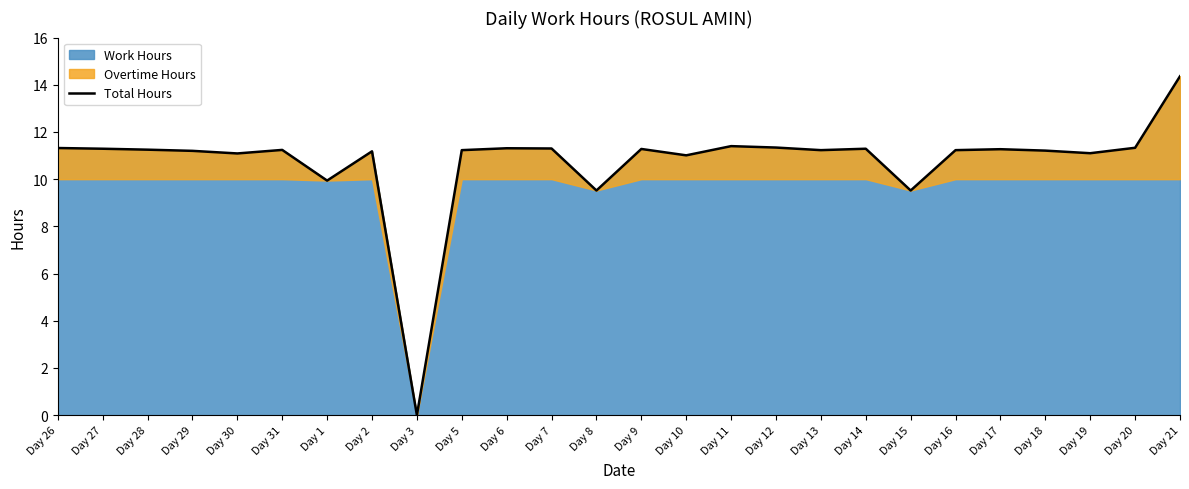

What is the sum of all values?

279.4